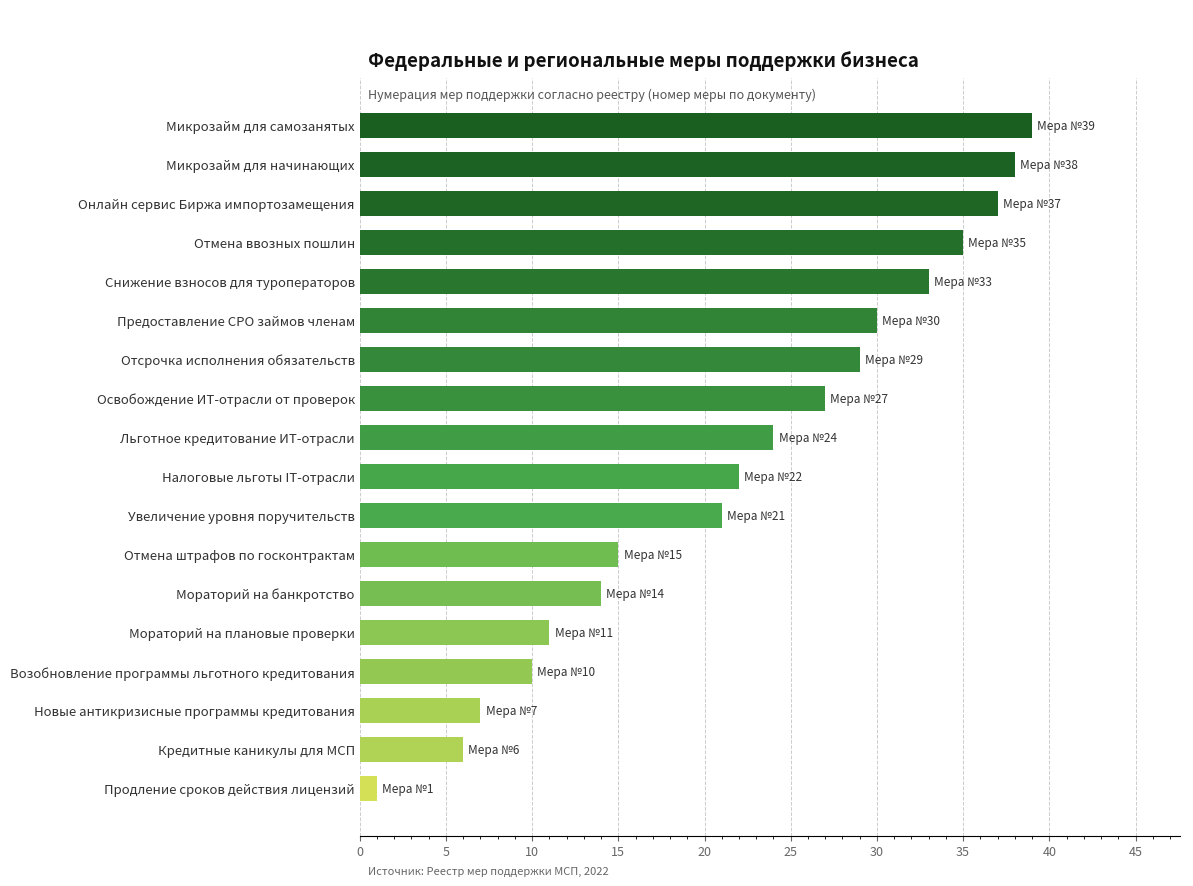

Reading top to bottom, list all the values displayed in this chart.

39	38	37	35	33	30	29	27	24	22	21	15	14	11	10	7	6	1